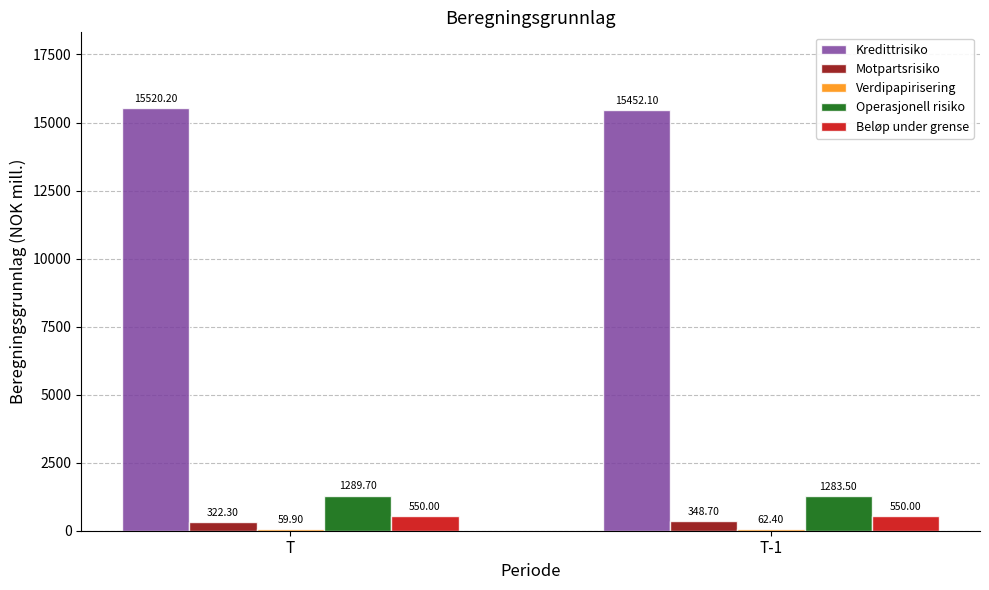

What is the spread (max minus min) of values at T?

15460.3